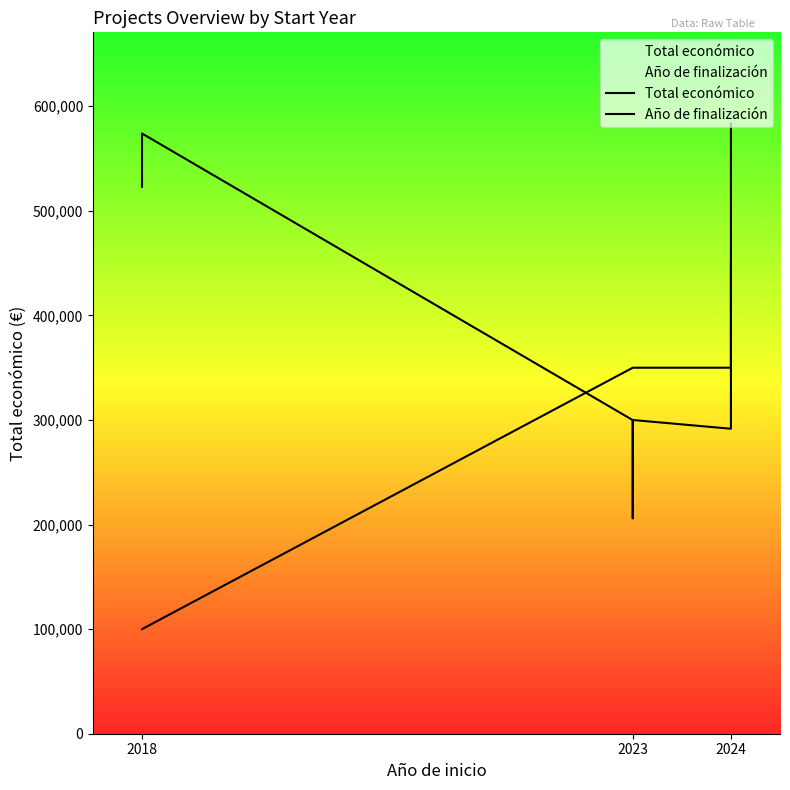

How many data points in Año de finalización are above 350000?

2